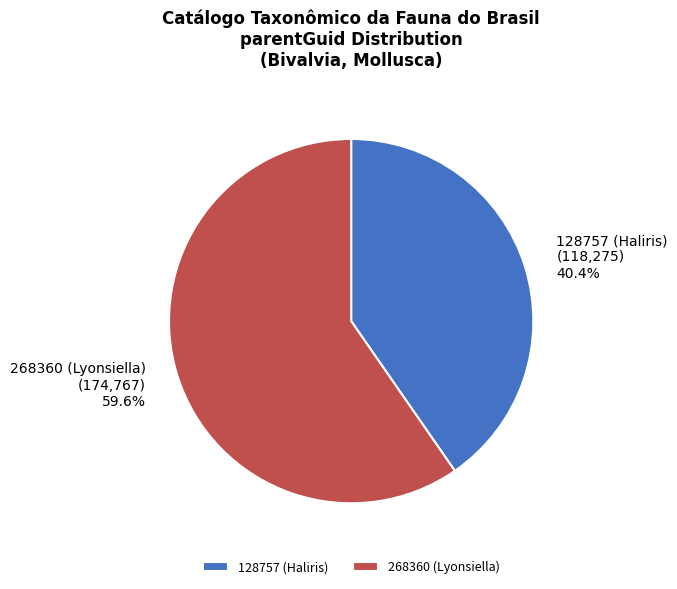

To the nearest percent, what is the average slice percentage?

50%